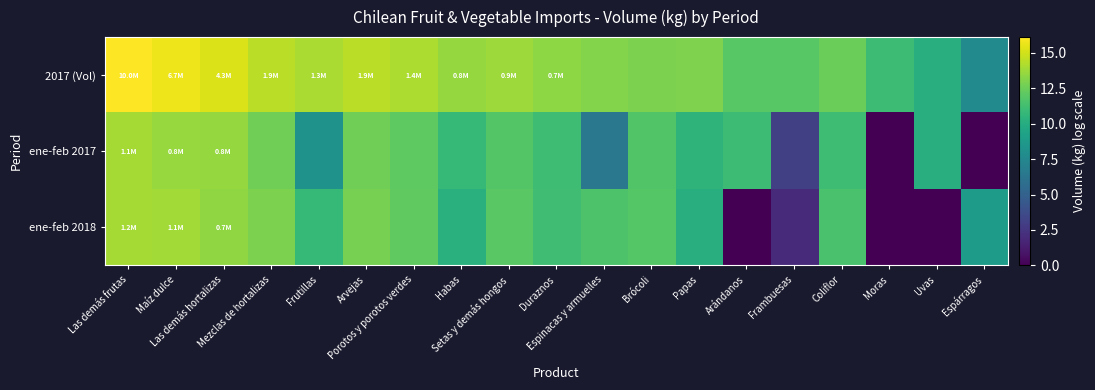

Which series has the largest range (max minus min)?

ene-feb 2018